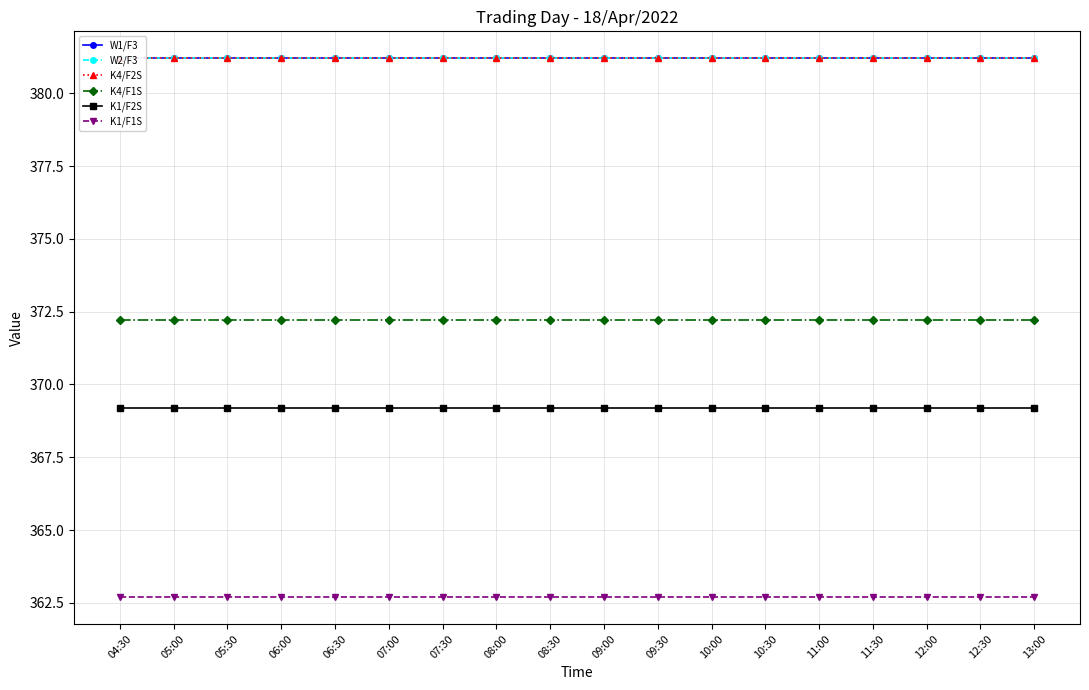

Read the K1/F1S value at 12:30.

362.7